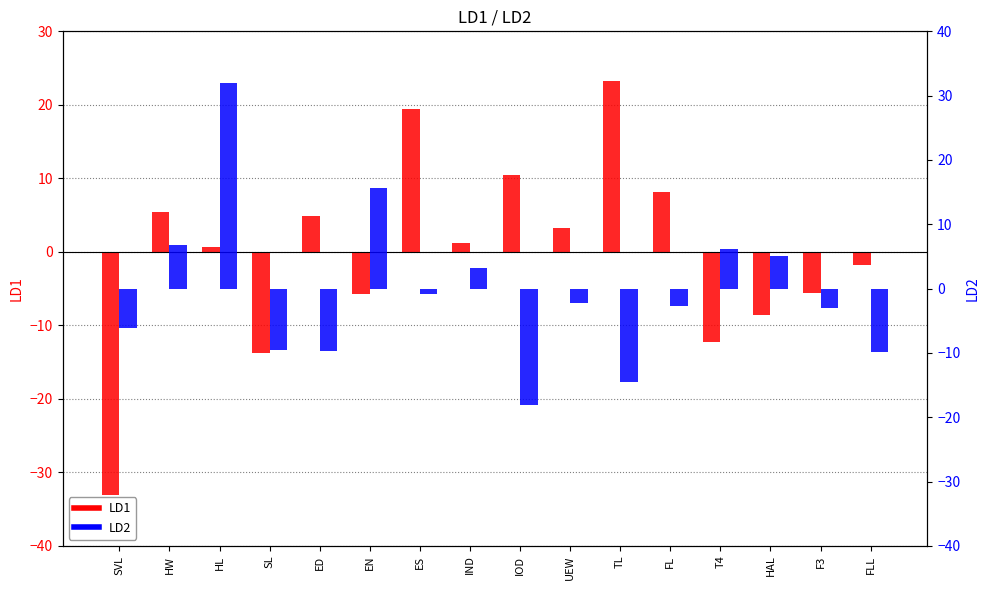

At which label does LD2 reach its peak?

HL